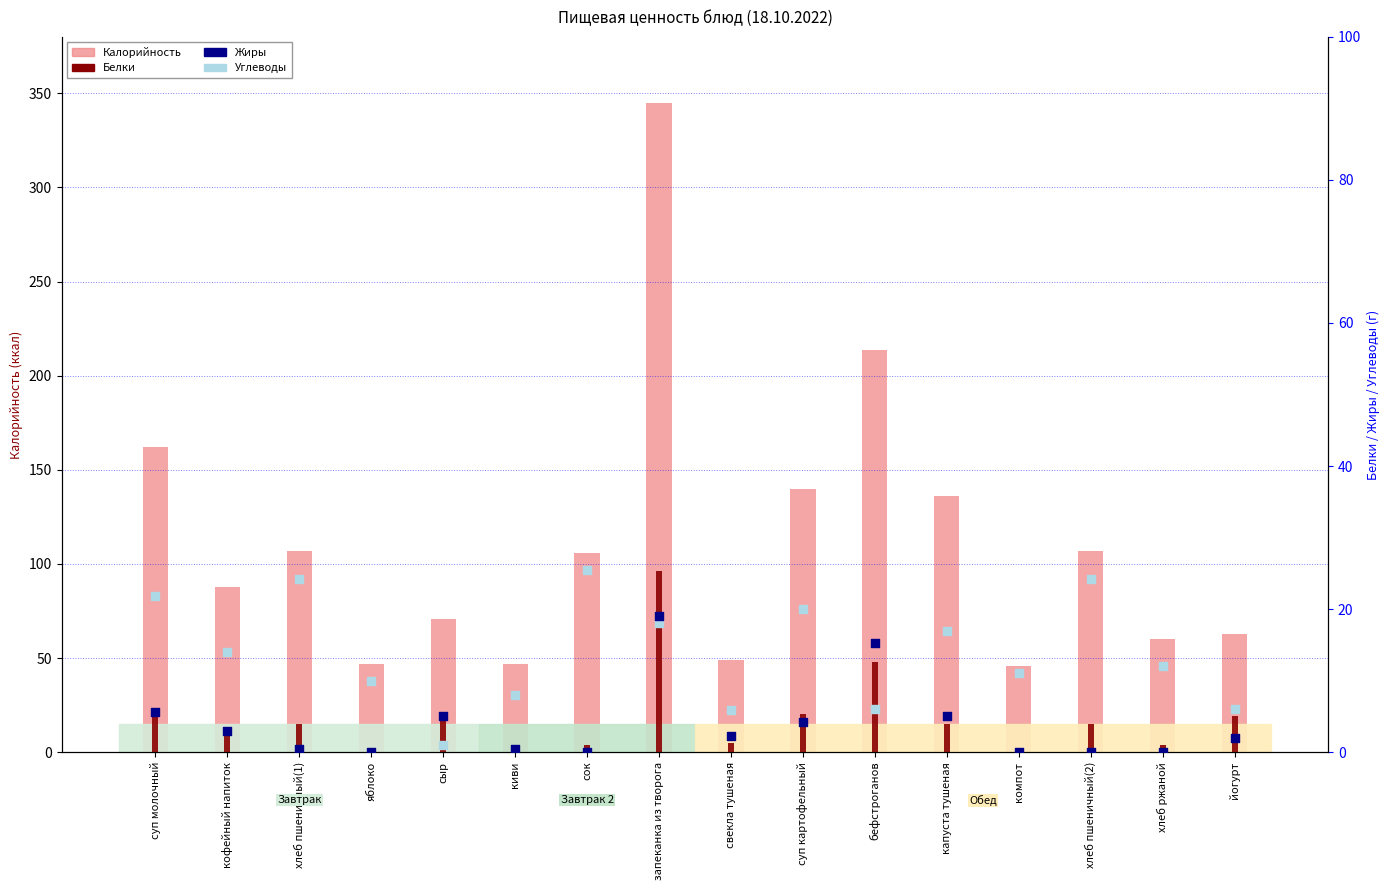

What is the total value across all series at запеканка из творога?

407.3